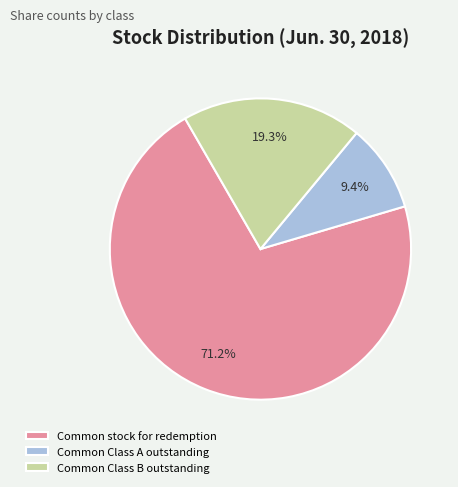

What percentage is the Common Class B outstanding slice, to the nearest percent?

19%